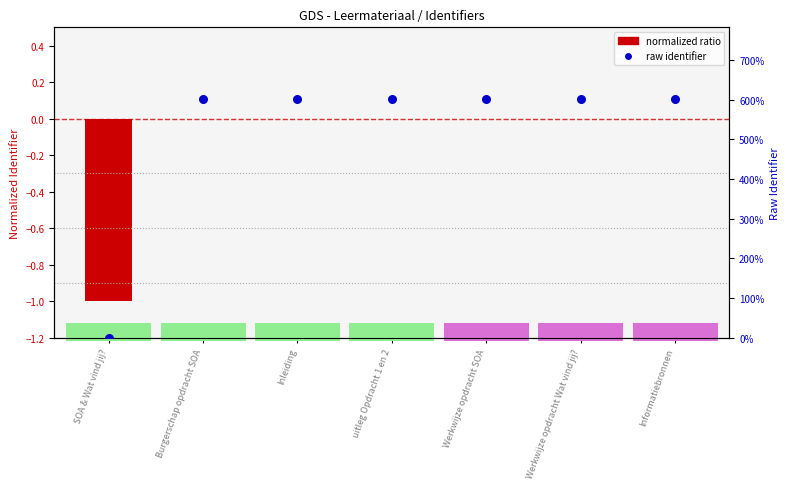

Is the value of Raw Identifier at Inleiding greater than the value of Identifier (normalized) at Inleiding?

Yes